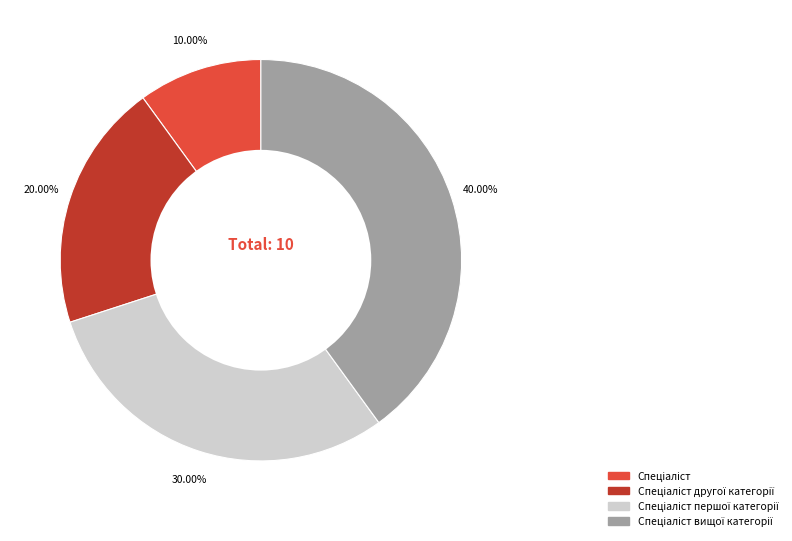

Is there any slice that represents more than half of the pie?

No